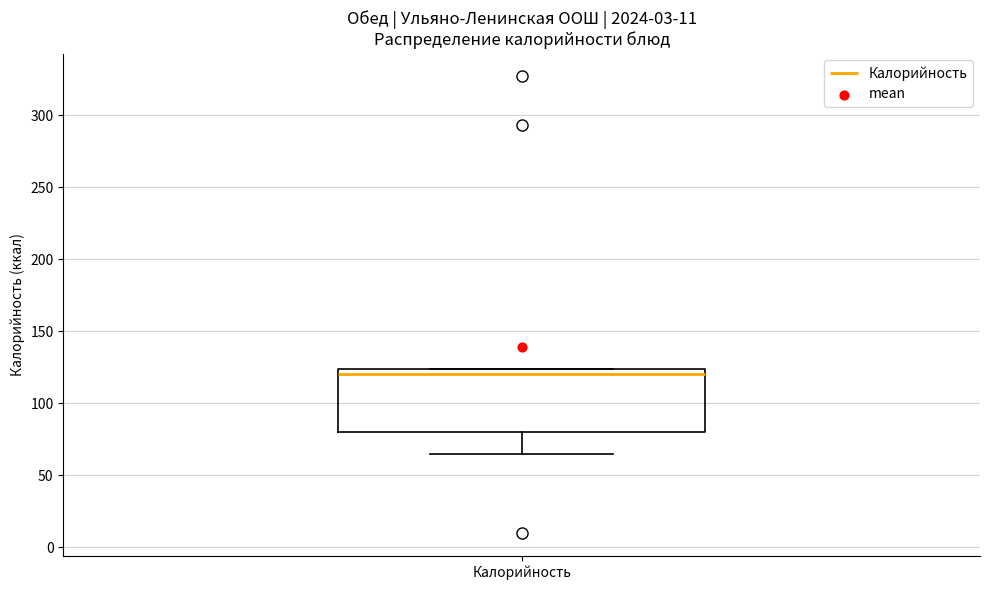

Transcribe this box plot: give where the median line is, the range the box spans, and where the two whiskers end, as read against the y-axis. The values are not printed on the chart, so give them approximately, as read against the axis.

median 120, box 80 to 125, whiskers 65 to 125